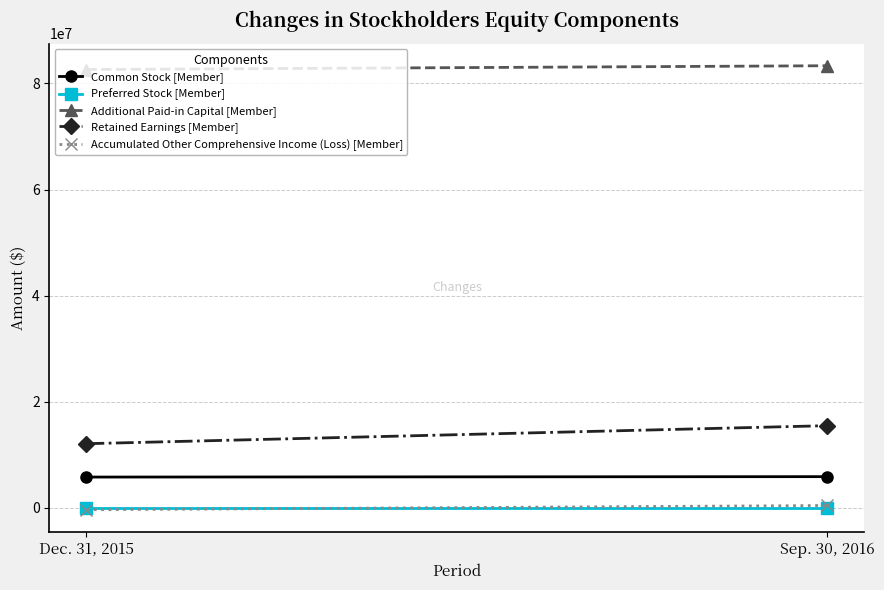

What is the maximum value for Additional Paid-in Capital [Member]?

83329811